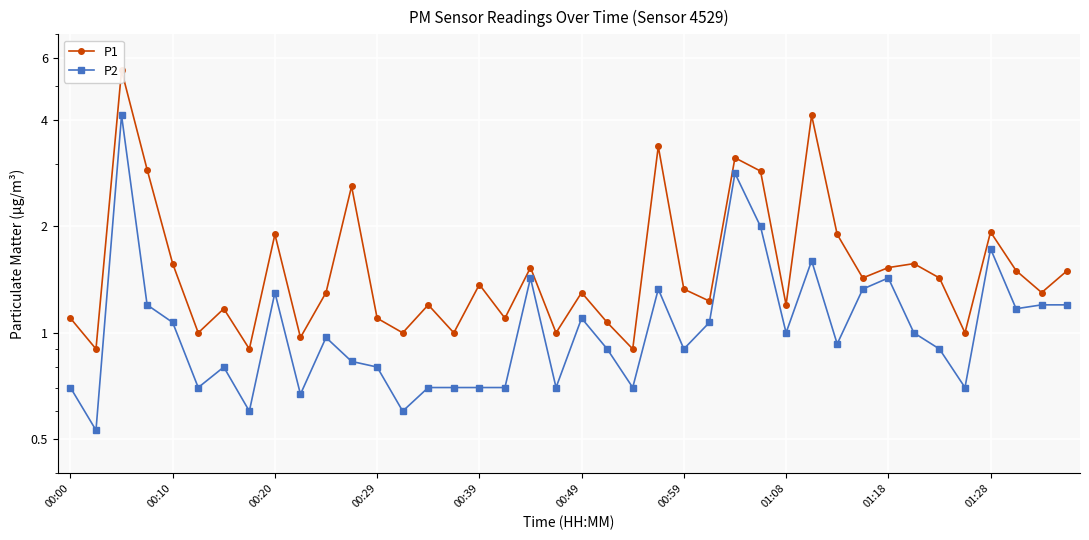

True or false: P1 and P2 intersect in this chart.

False